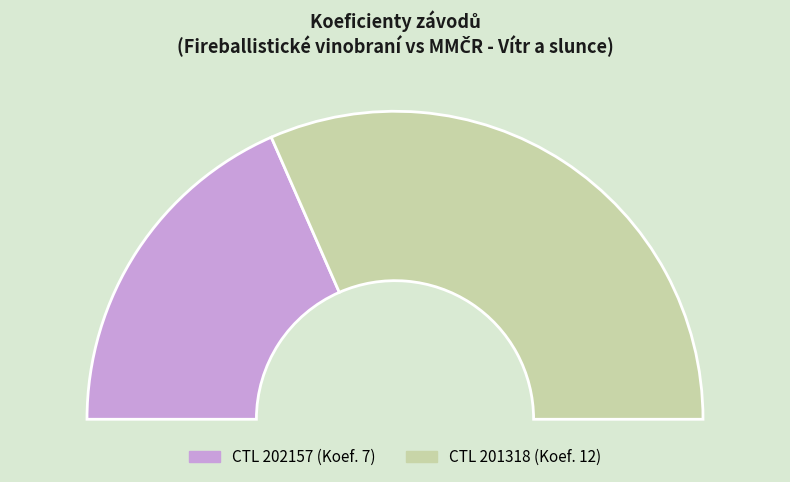

True or false: 201318 accounts for 57% of the total.

False